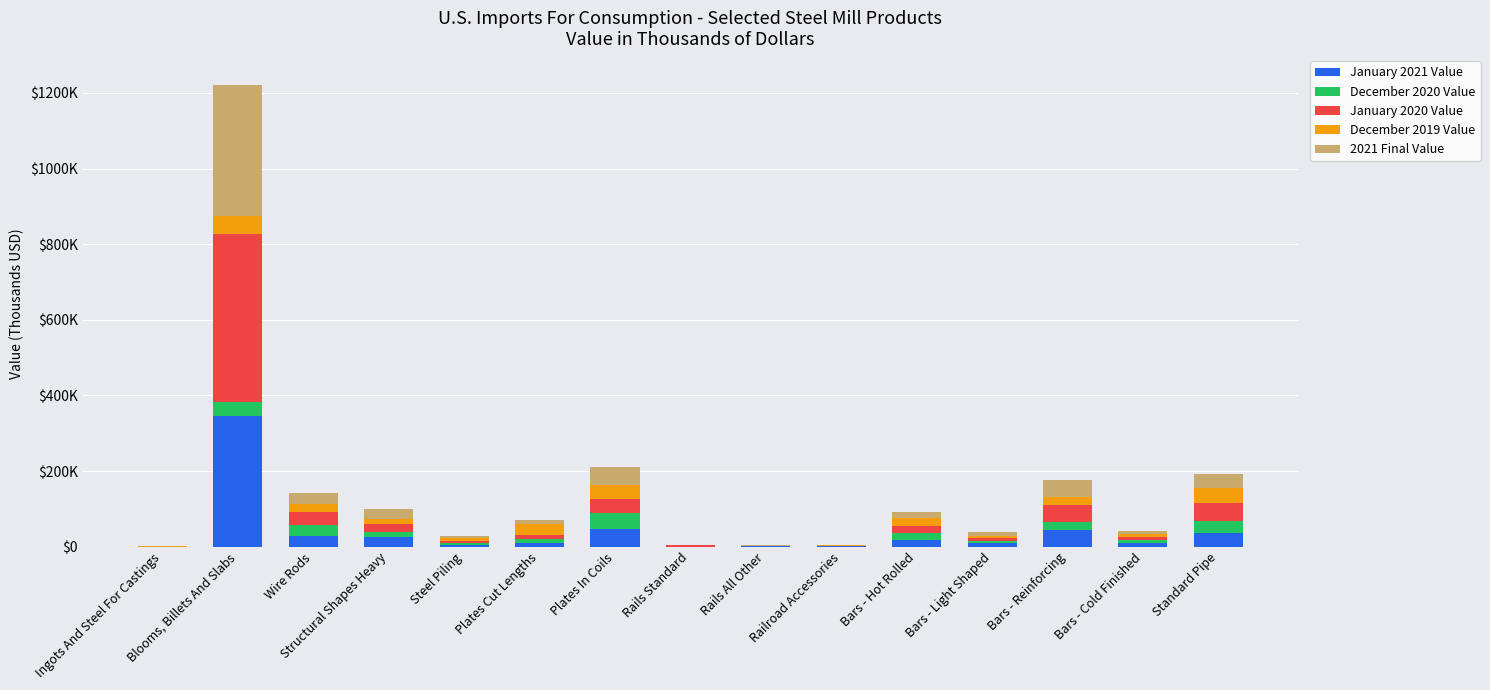

Between Ingots And Steel For Castings and Steel Piling, which is larger?

Steel Piling